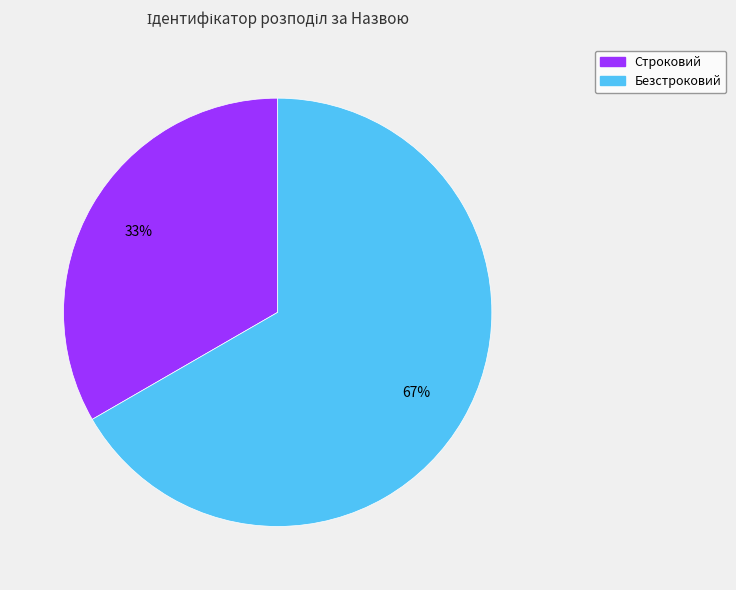

True or false: Строковий accounts for 33% of the total.

True